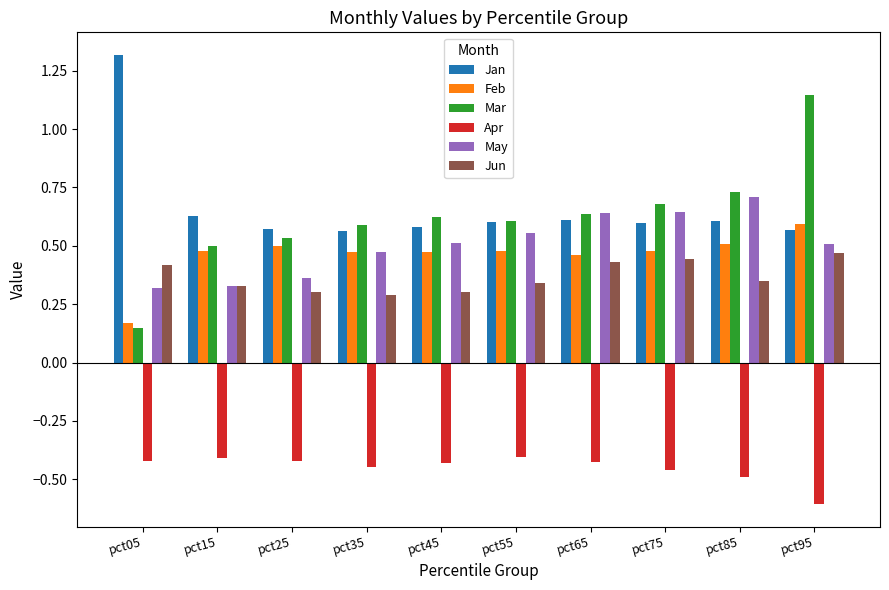

What is the maximum value shown in the chart?

1.3